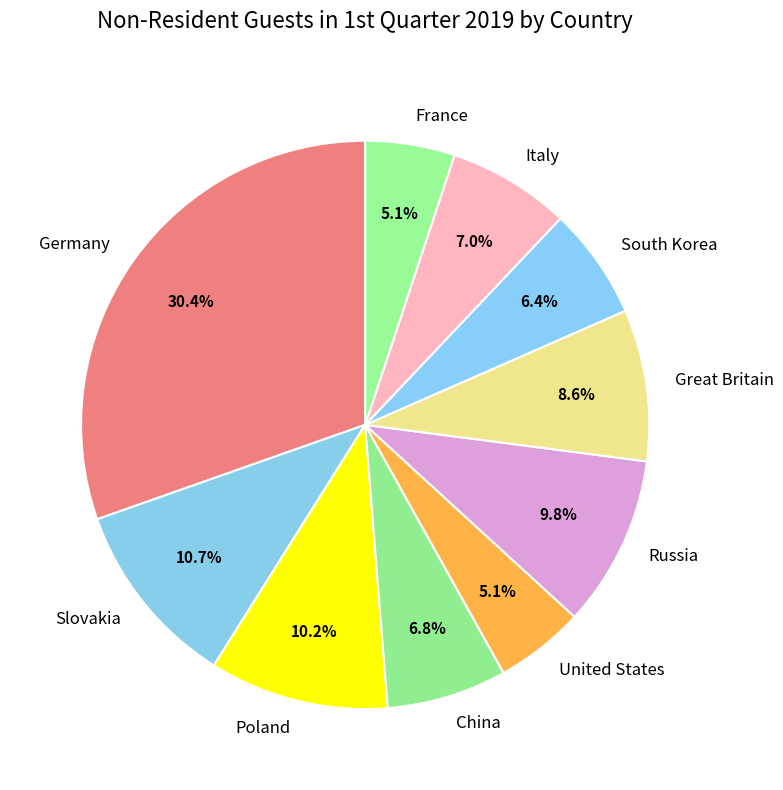

To the nearest percent, what is the difference between the largest and smallest slice percentages?

25%